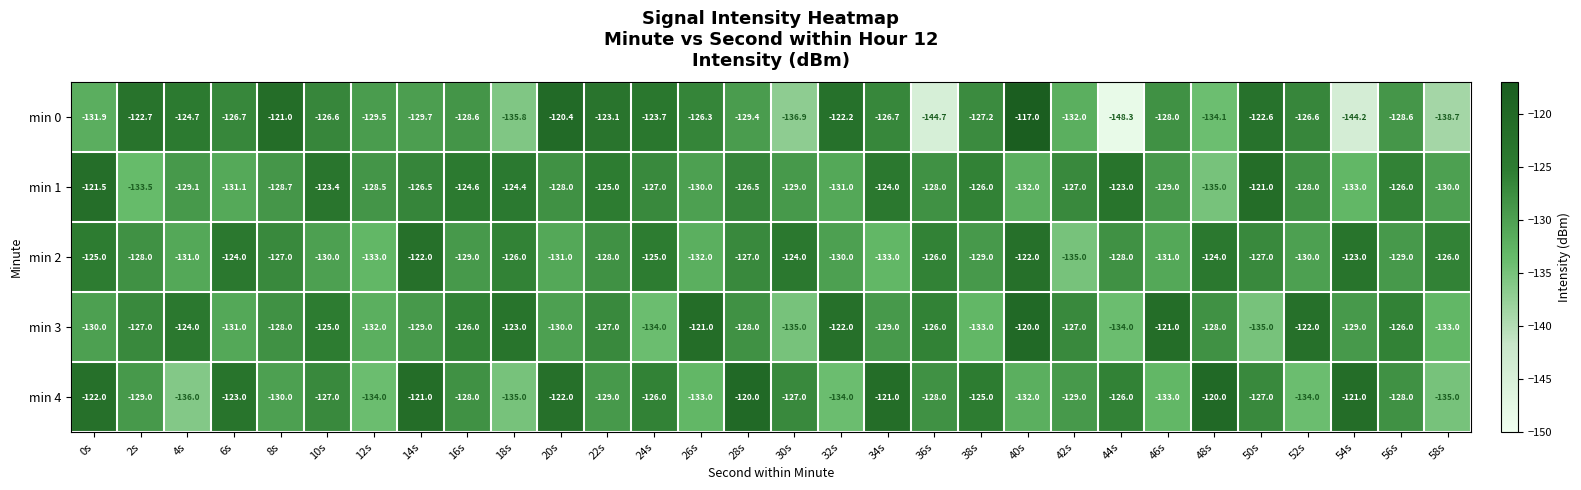

What is the smallest value displayed?

-148.3